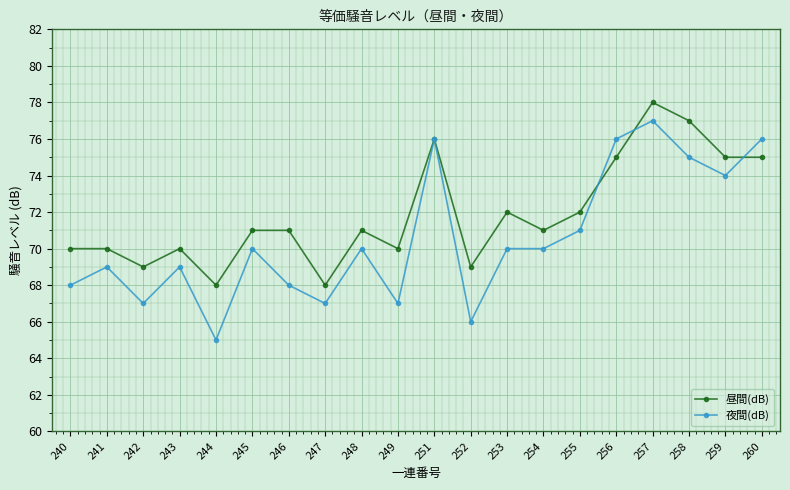

True or false: 夜間(dB) has more than 0 points higher than both neighbors.

True